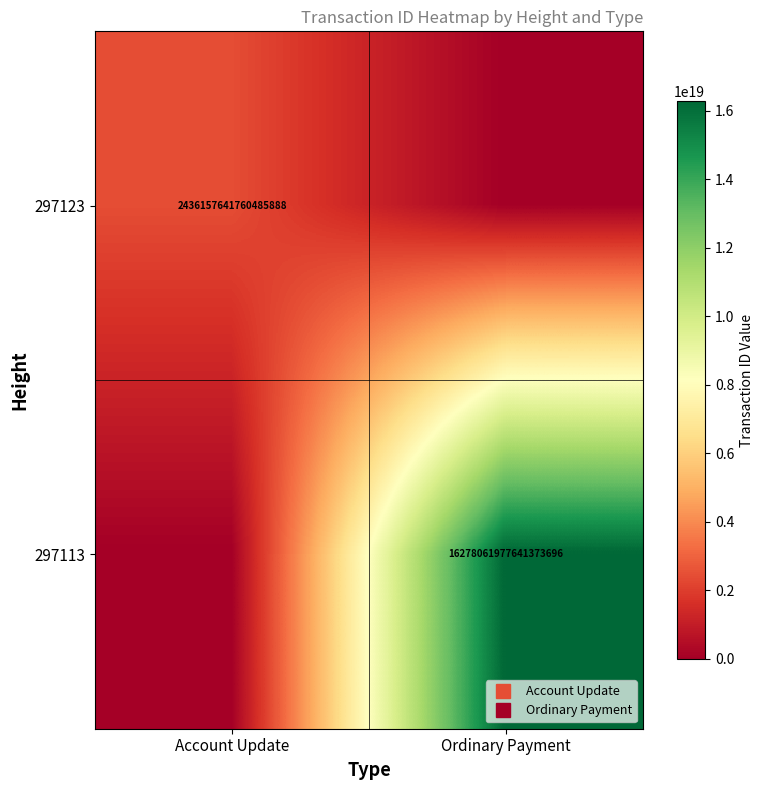

Count the number of categories in the chart.

2